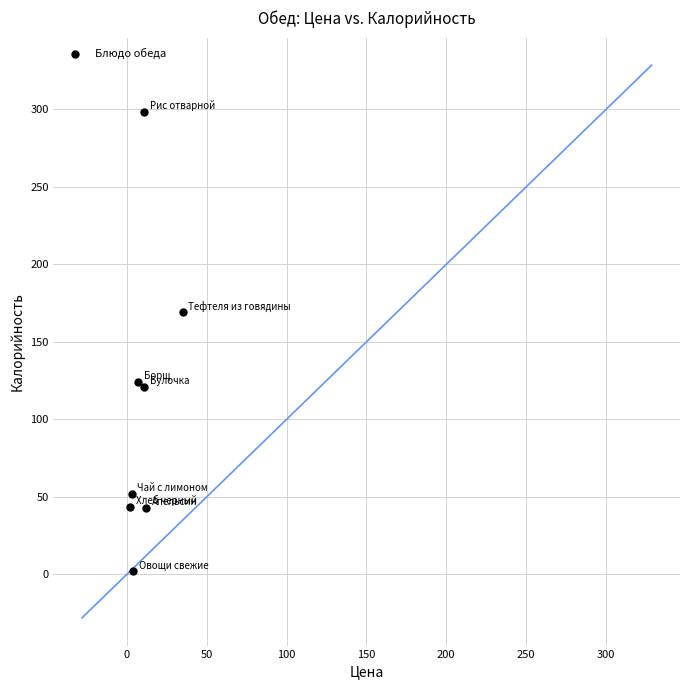

What is the average Y value?

106.6